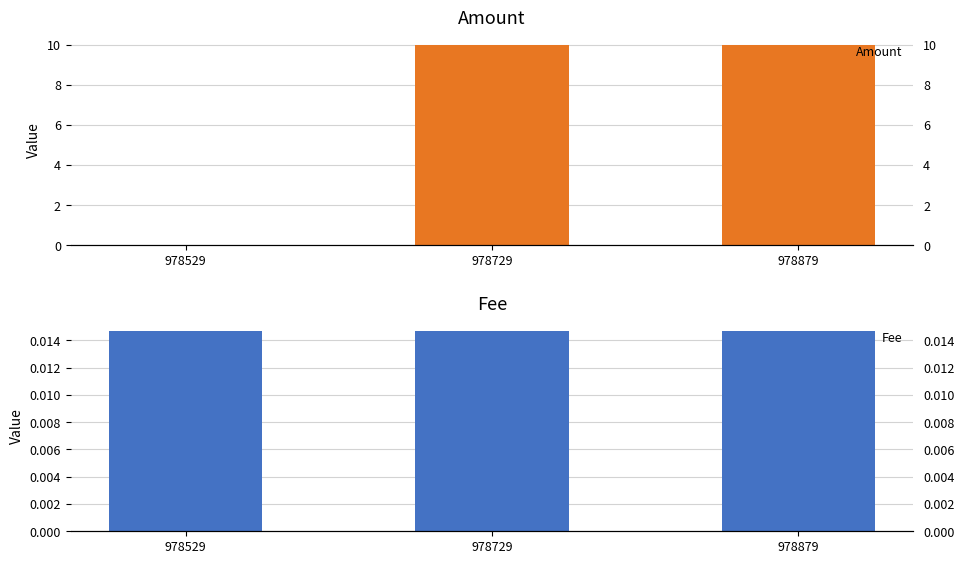

List the series in order of their peak value, lowest first.

Fee, Amount